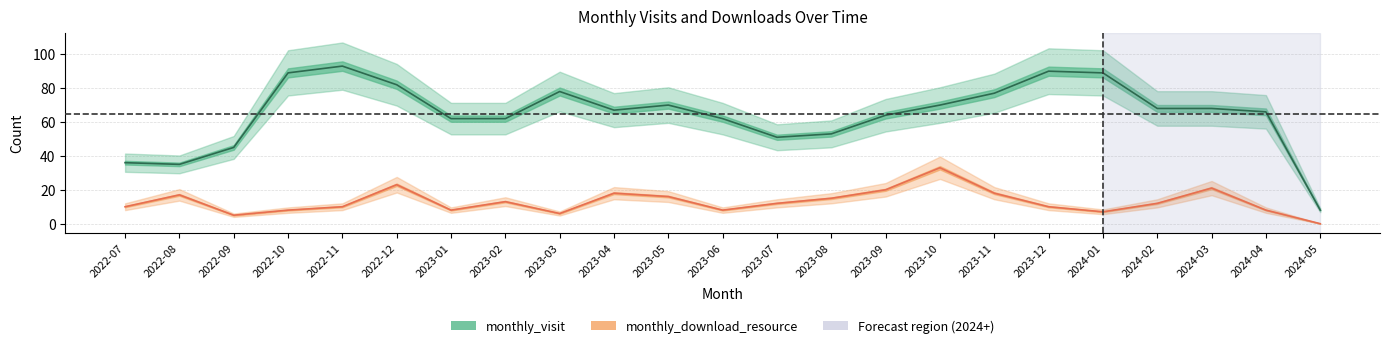

Is it true that monthly_download_resource equals 8 at 2022-08?

False